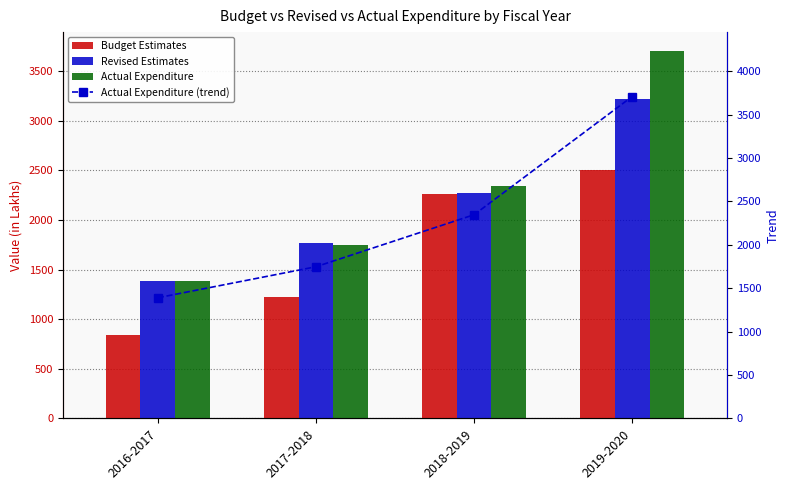

How many distinct data groups are displayed?

4